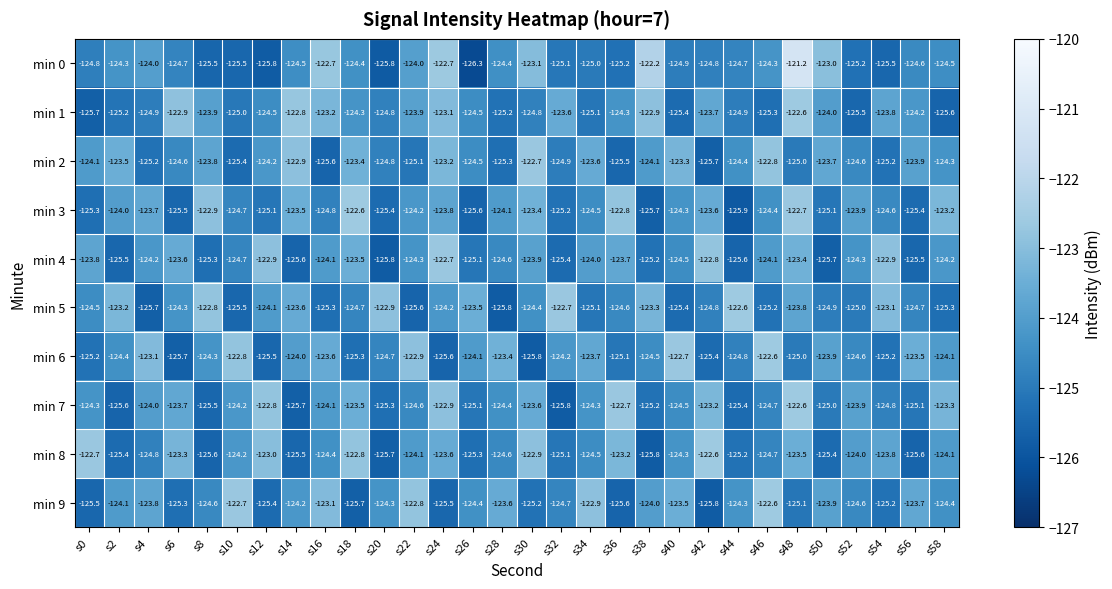

Where is min 7 nearest to the value -124?

s4